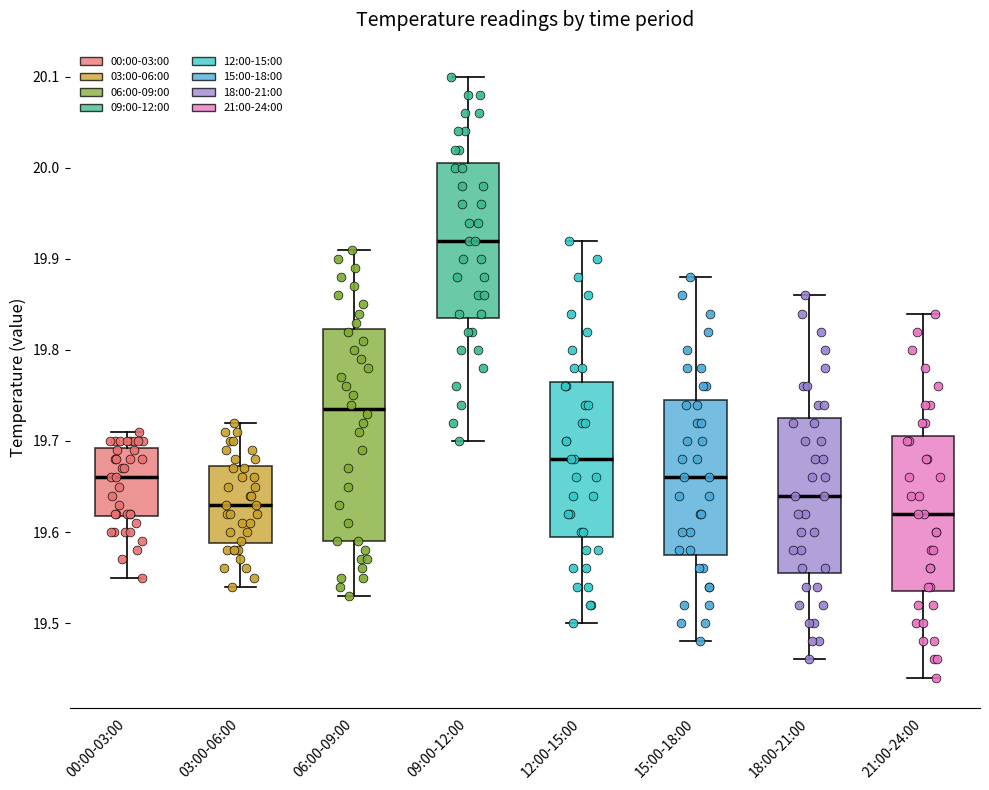

Comparing the boxes themselves (not the whiskers), which one is the tallest?

06:00-09:00